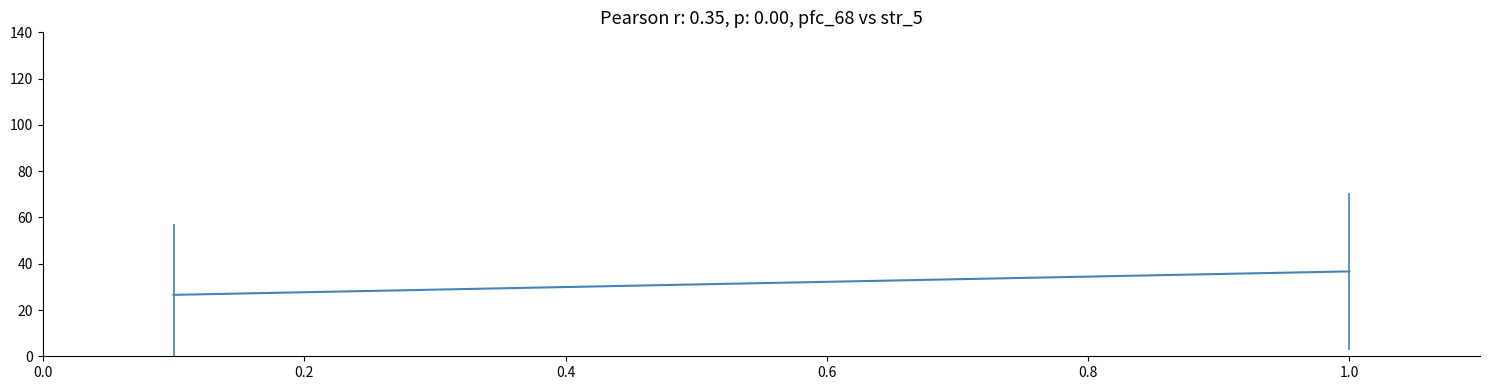

What is the average value?

31.6